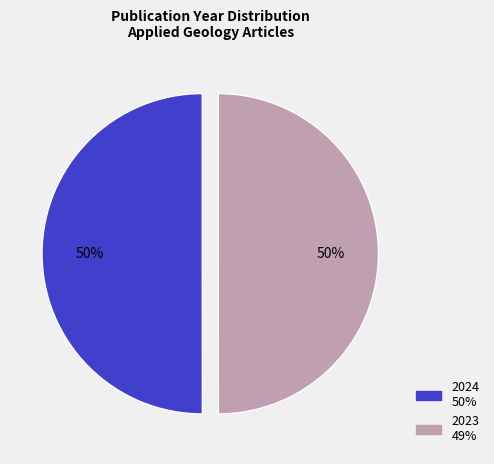

To the nearest percent, what is the combined percentage of 2023 and 2024?

100%